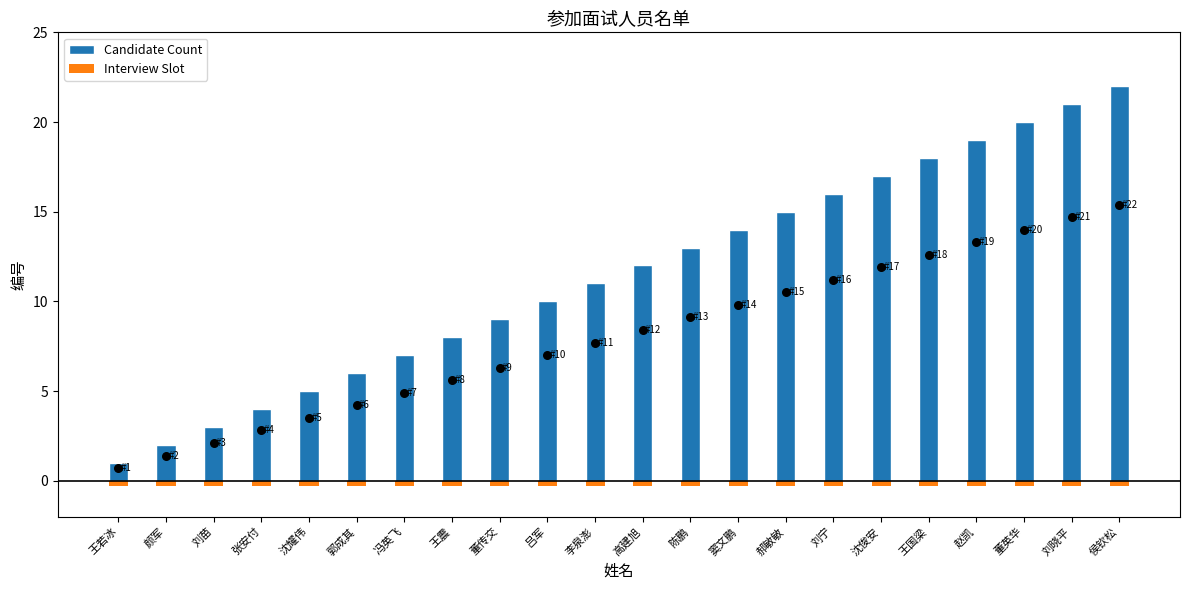

Which series reaches the maximum Y coordinate?

Candidate Count